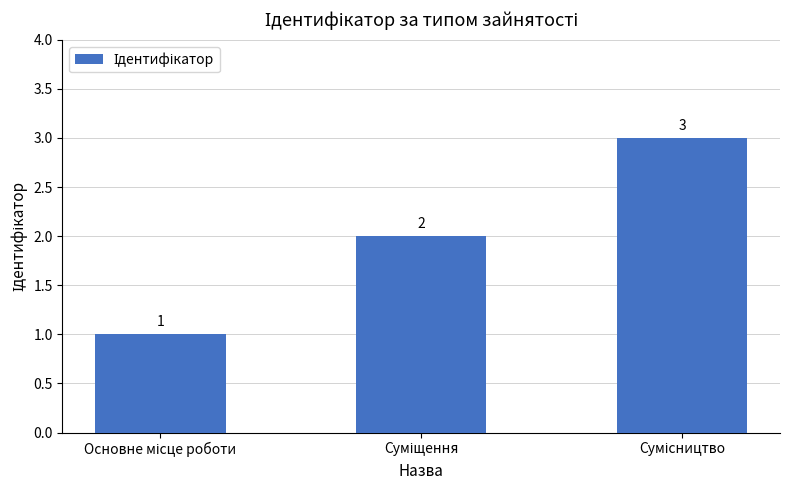

What is the sum of all values?

6